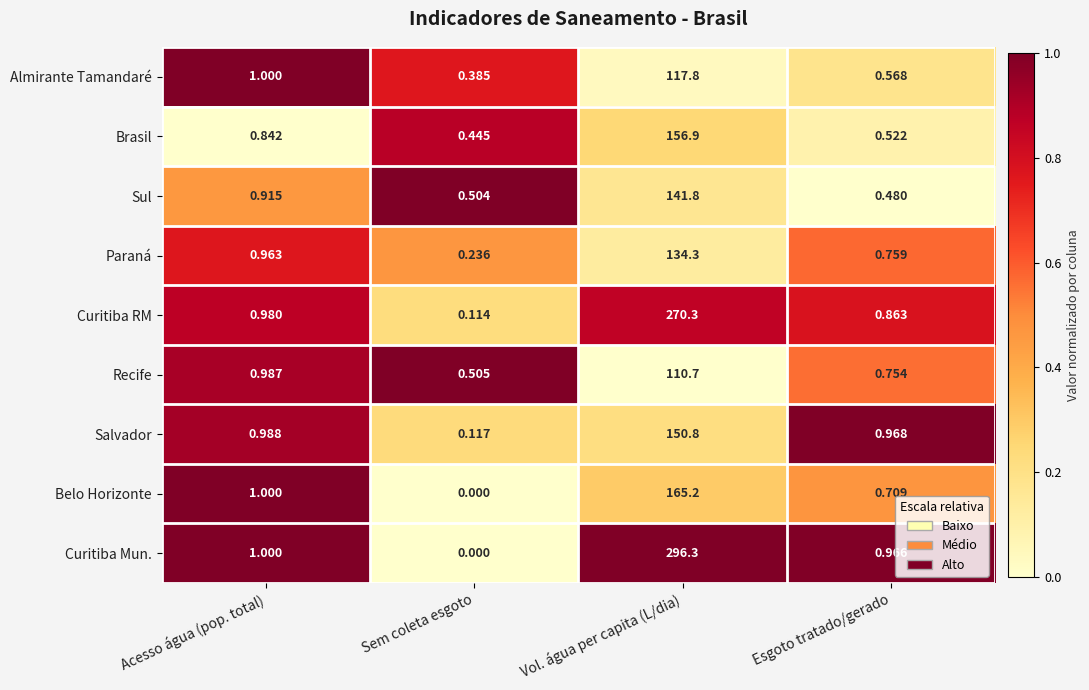

Which series has the largest range (max minus min)?

Curitiba Mun.